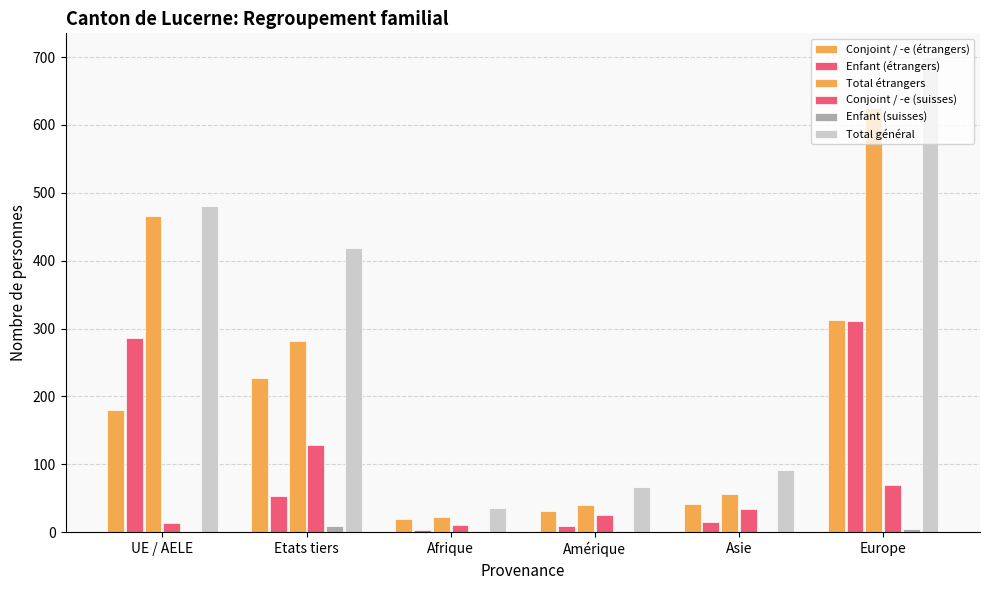

Does the chart contain stacked bars?

No